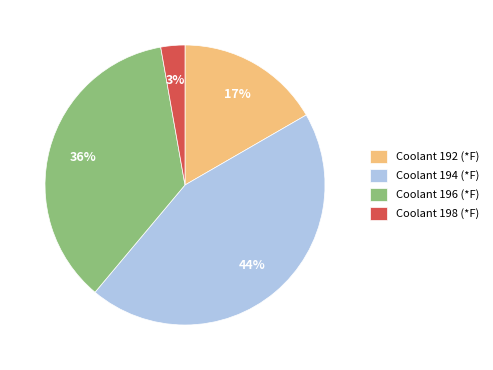

Is the sum of Coolant 198 (*F) and Coolant 196 (*F) greater than half?

No